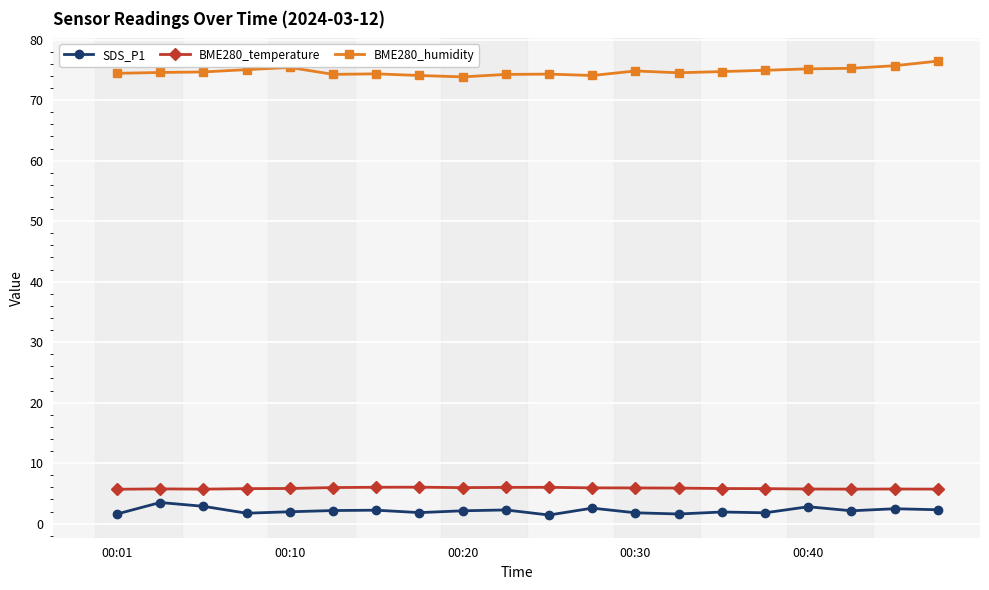

What is the difference between the maximum and second lowest values in the BME280_humidity series?

2.4